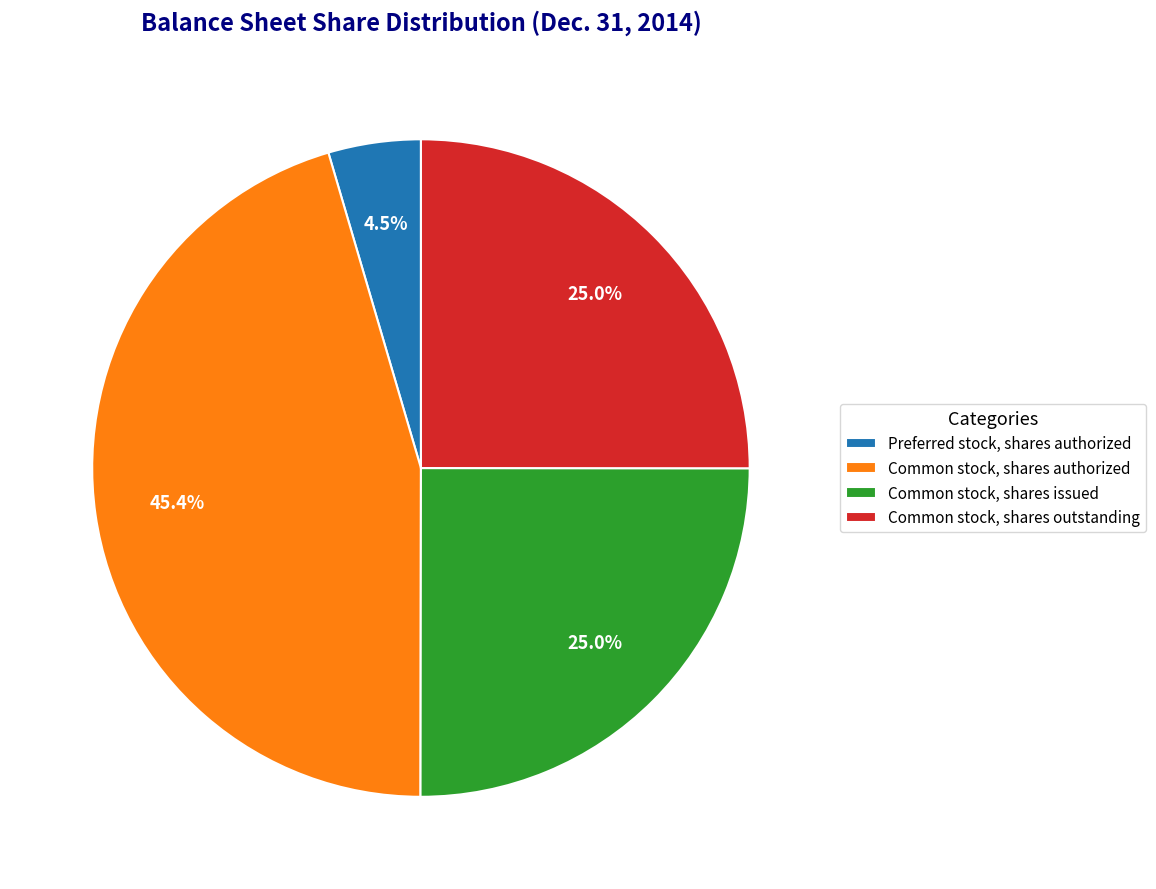

How many slices are in this pie chart?

4